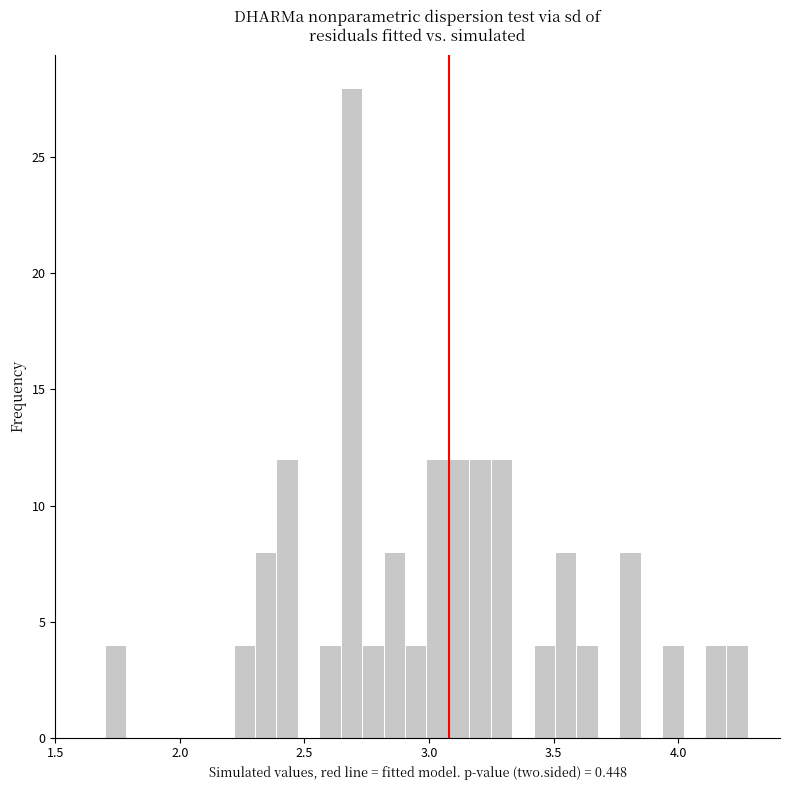

Around what value on the x-axis is the tallest bar? Give the approximate position of its centre, as read against the axis.

2.70